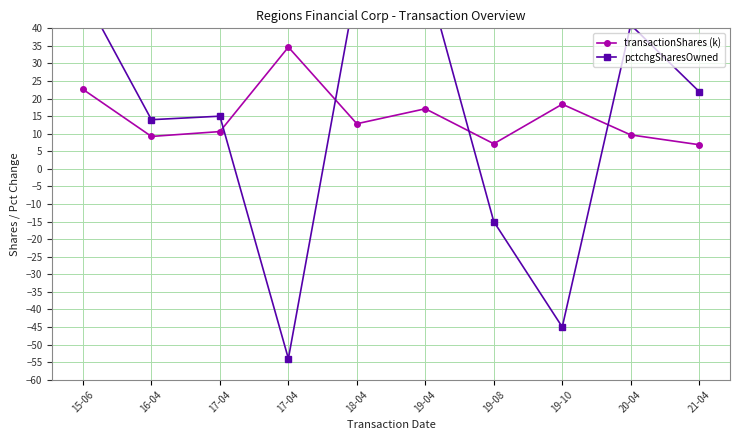

What is the sum of the pctchgSharesOwned values at 21-04 and 19-10?

-23.0